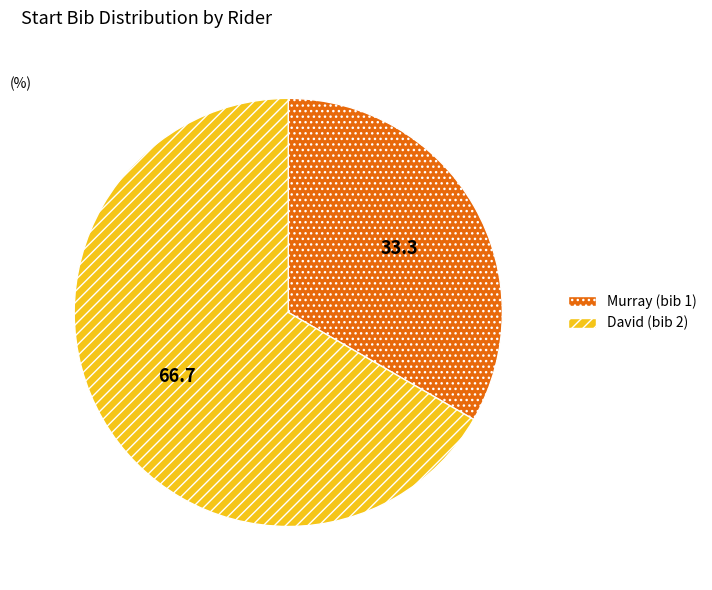

How many slices are in this pie chart?

2